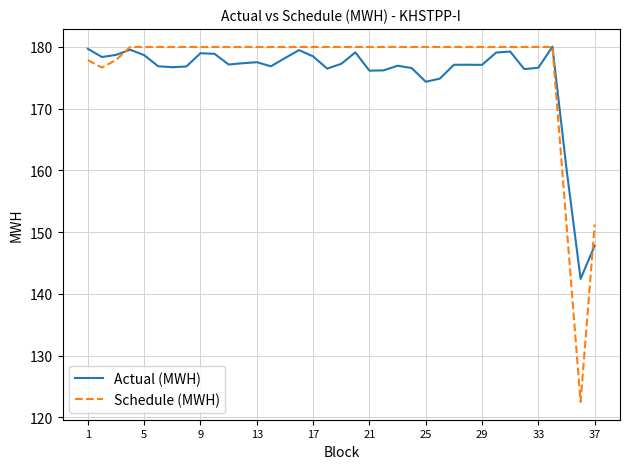

Rank the series by their average value, from highest to lowest.

Schedule (MWH), Actual (MWH)